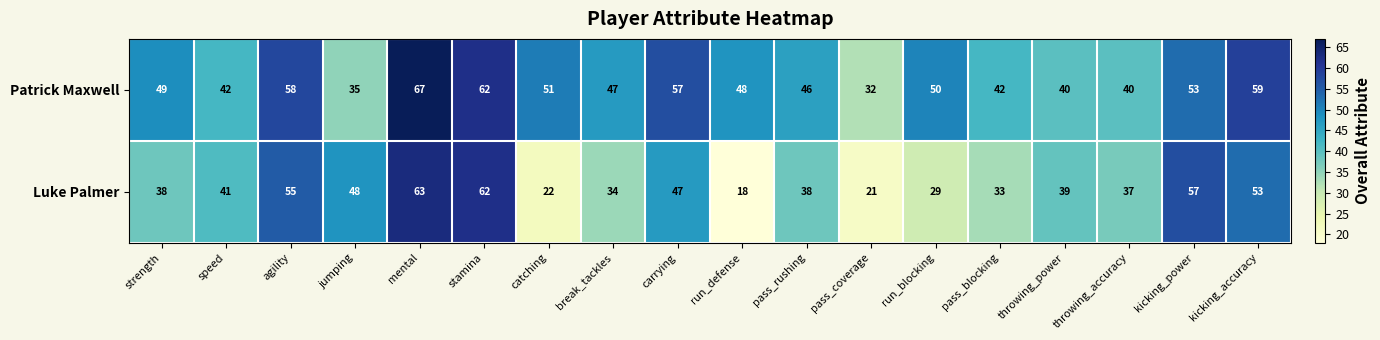

What is the difference between the Patrick Maxwell values at strength and jumping?

14